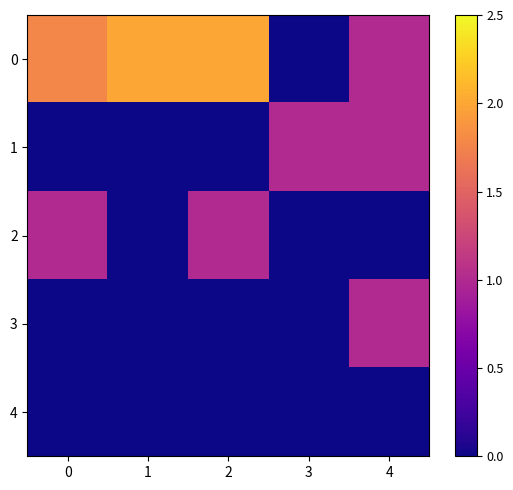

Rank the series at 1 from lowest to highest value.

1, 2, 3, 4, 0